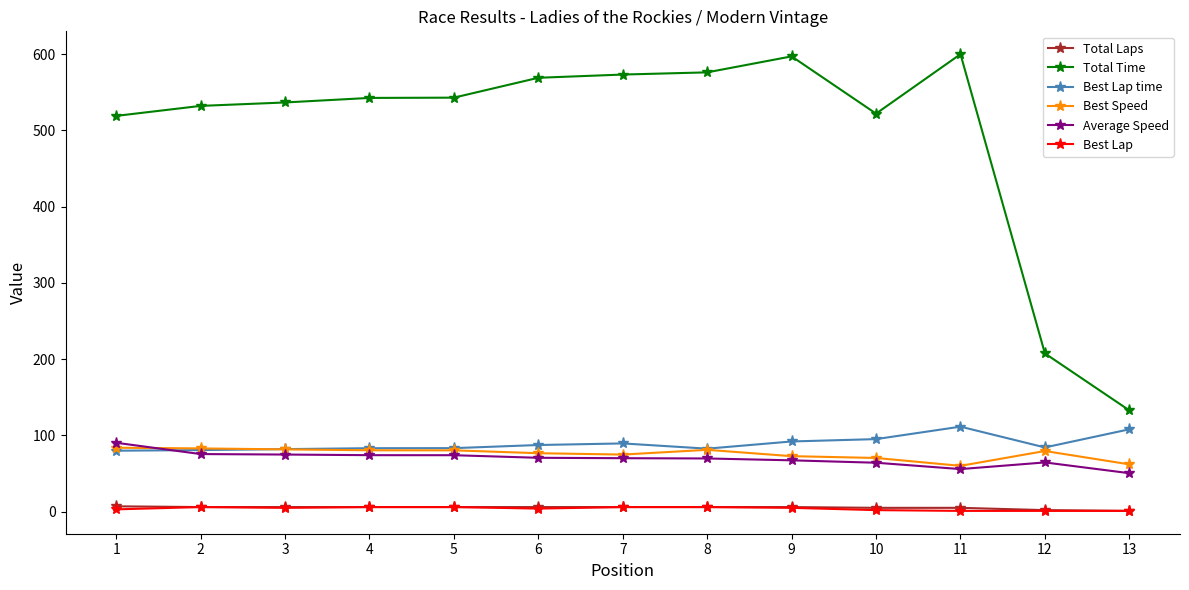

What is the spread (max minus min) of values at 13?

131.8